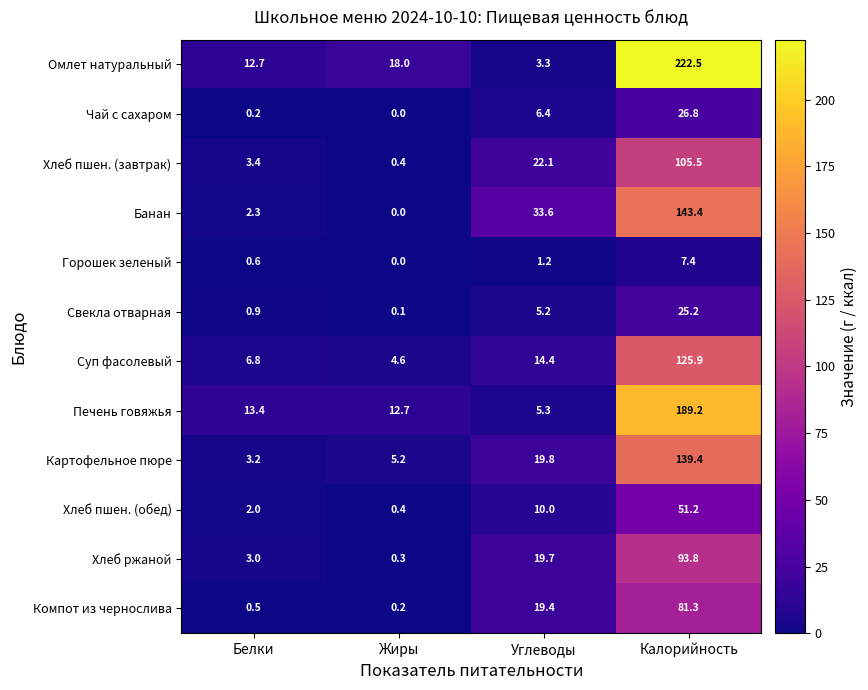

Rank the series at Калорийность from lowest to highest value.

Горошек зеленый, Свекла отварная, Чай с сахаром, Хлеб пшен. (обед), Компот из чернослива, Хлеб ржаной, Хлеб пшен. (завтрак), Суп фасолевый, Картофельное пюре, Банан, Печень говяжья, Омлет натуральный